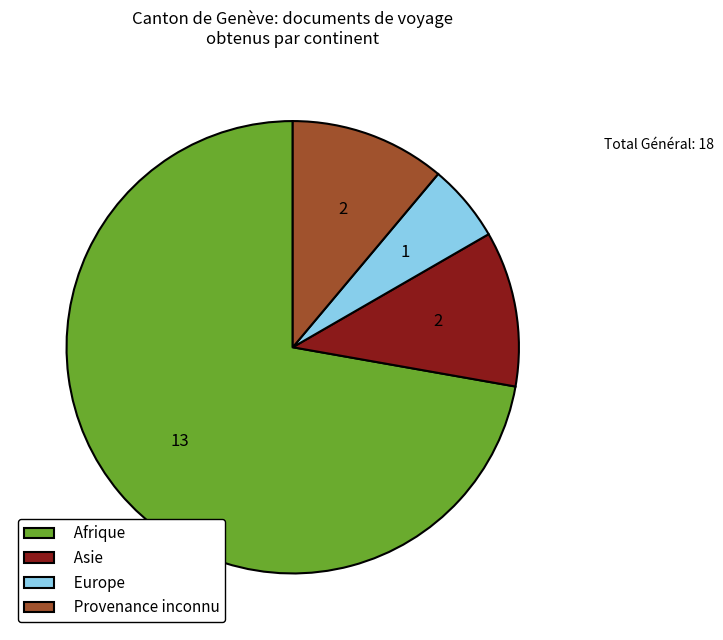

True or false: Europe accounts for 6% of the total.

True